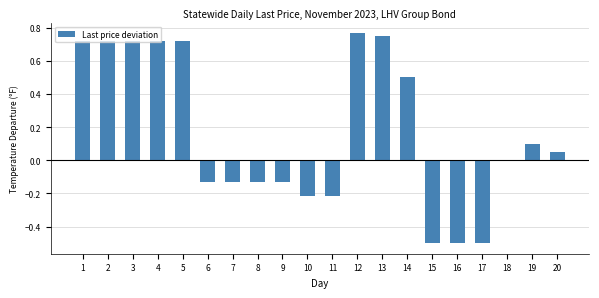

How many series are shown in this chart?

1